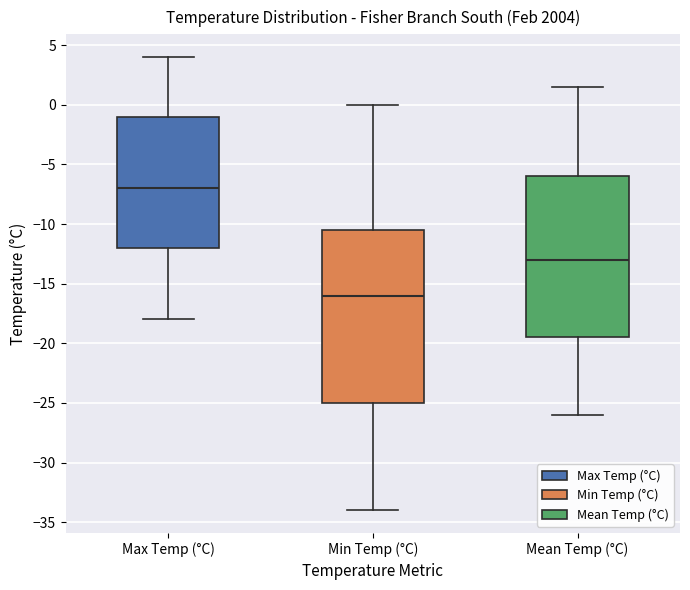

Comparing the boxes themselves (not the whiskers), which one is the tallest?

Min Temp (°C)